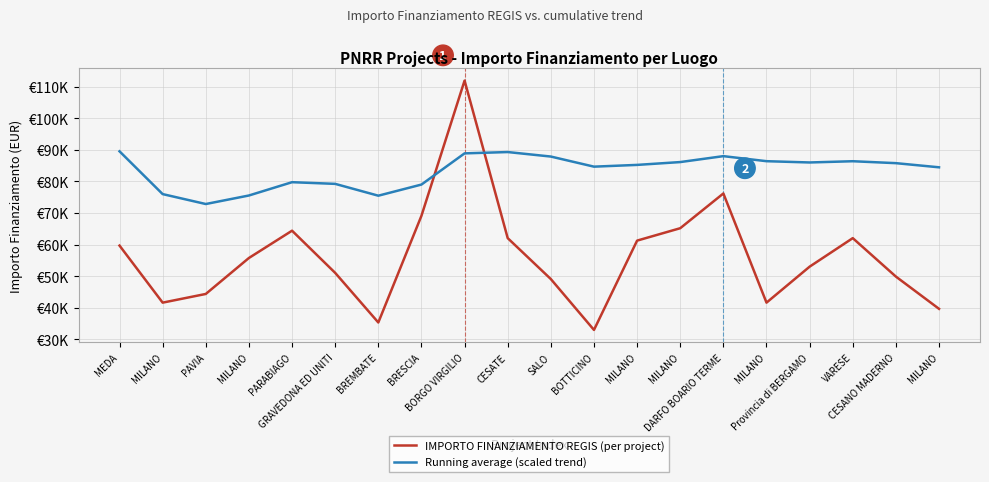

What is the difference between the maximum and second lowest values in the IMPORTO FINANZIAMENTO REGIS (per project) series?

76596.7